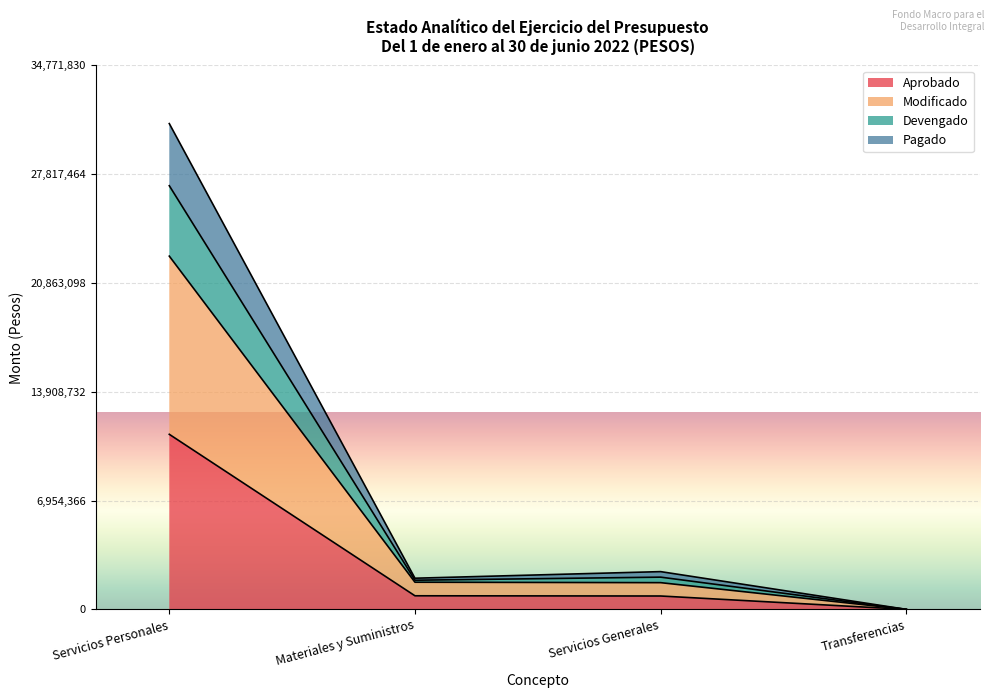

What is the difference between the maximum and second lowest values in the Aprobado series?

10334108